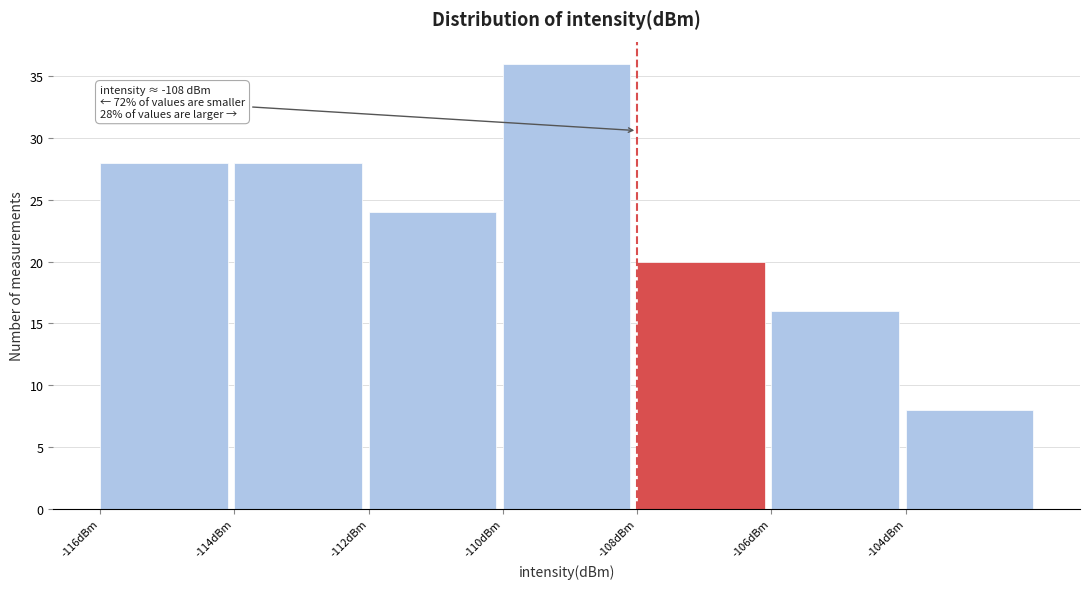

Which range on the x-axis has the tallest bar?

-110 to -108